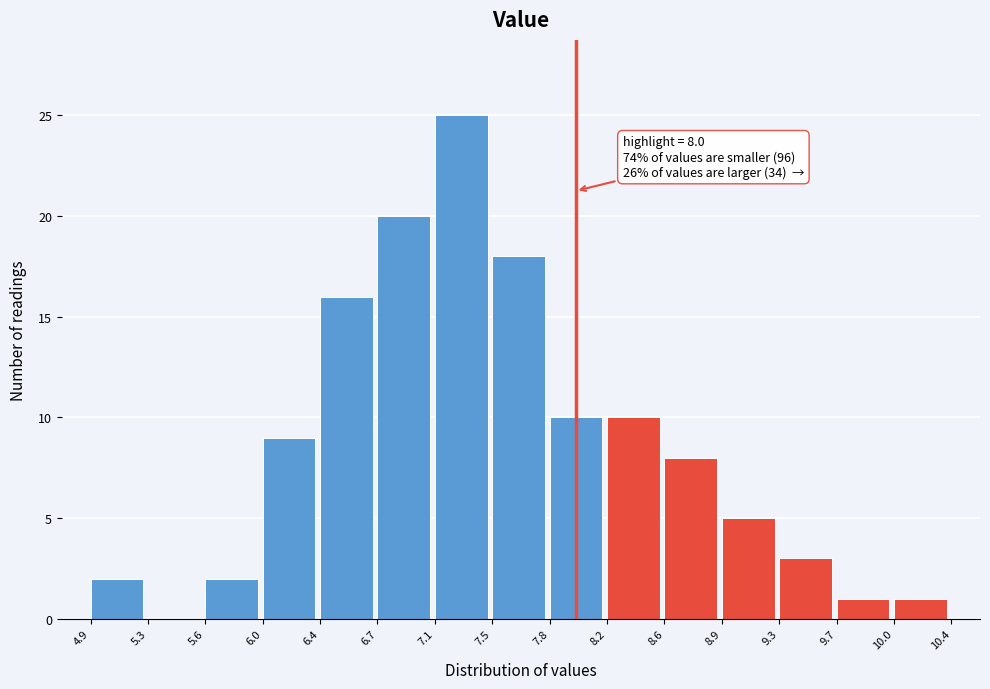

Which range on the x-axis has the tallest bar?

7.1 to 7.5